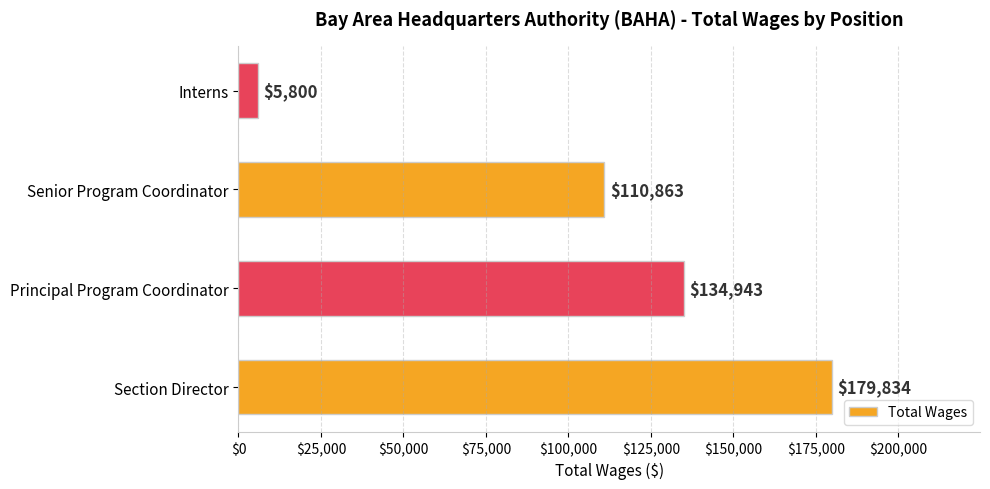

What is the difference between the second highest and second lowest values?

24080